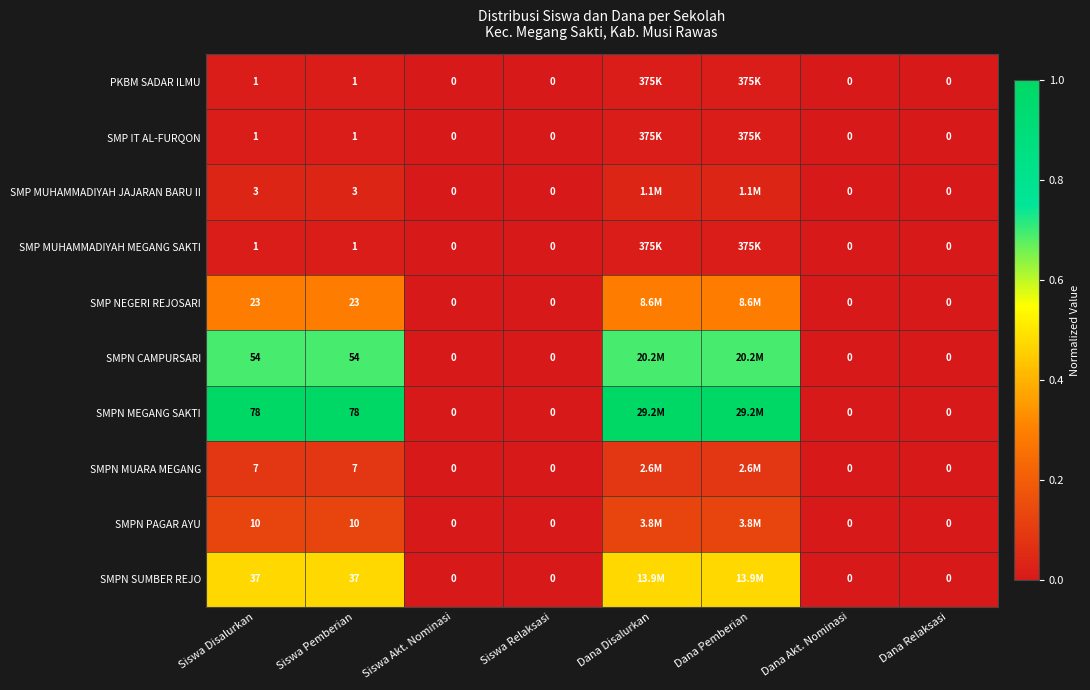

Which series changed the most between Siswa Disalurkan and Siswa Akt. Nominasi?

SMPN MEGANG SAKTI